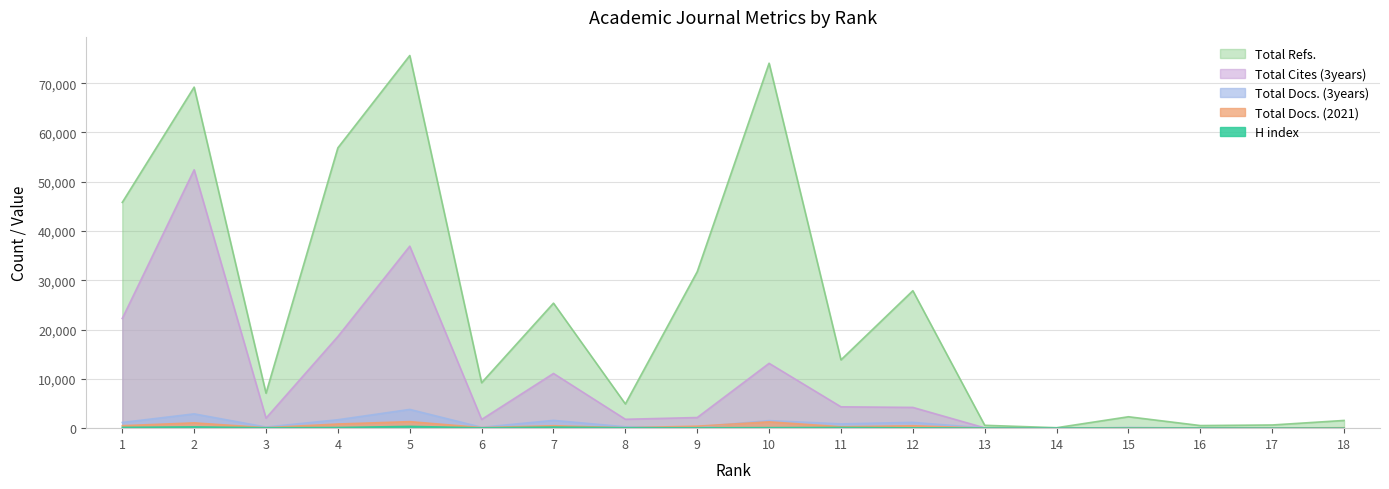

How many data points does each series have?

18